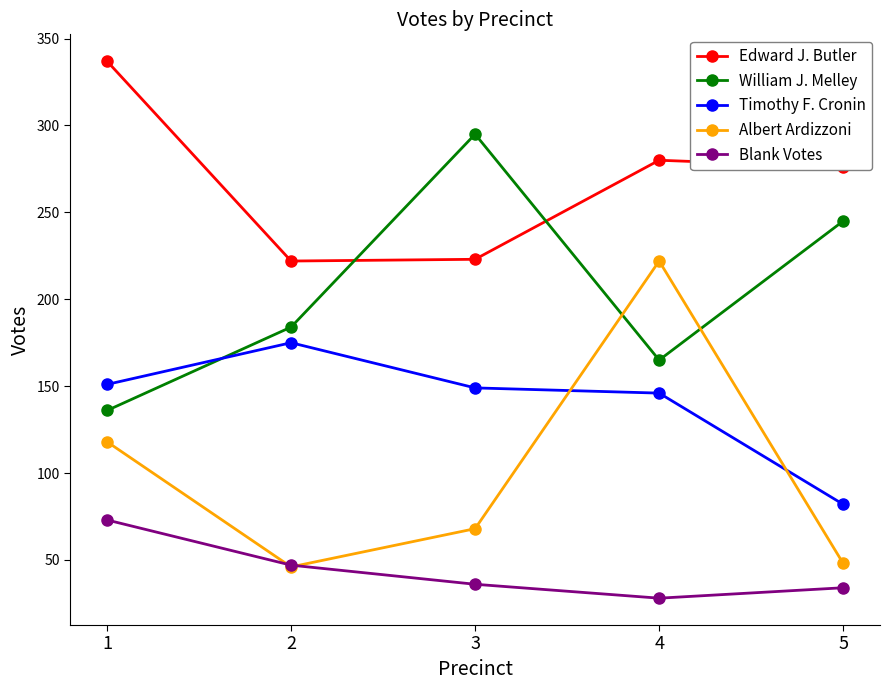

True or false: Blank Votes has a value of 108 at 1.

False